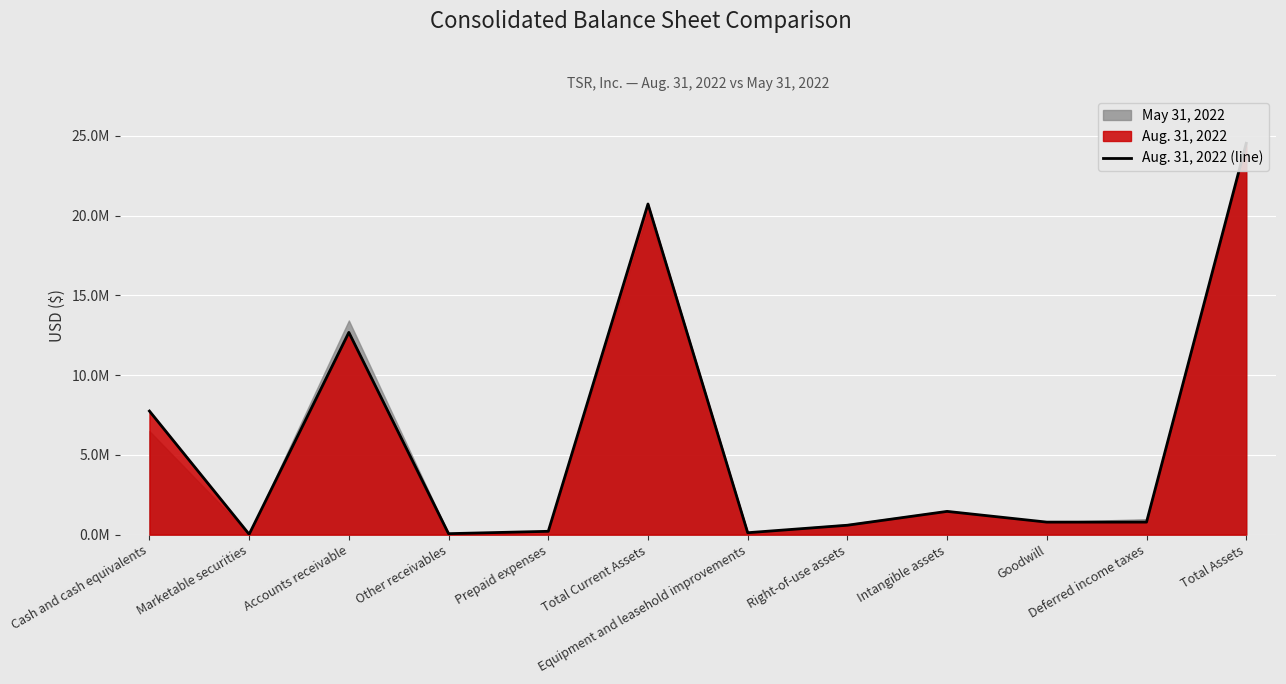

Rank the categories by value from lowest to highest.

Marketable securities, Other receivables, Equipment and leasehold improvements, Prepaid expenses, Right-of-use assets, Goodwill, Deferred income taxes, Intangible assets, Cash and cash equivalents, Accounts receivable, Total Current Assets, Total Assets